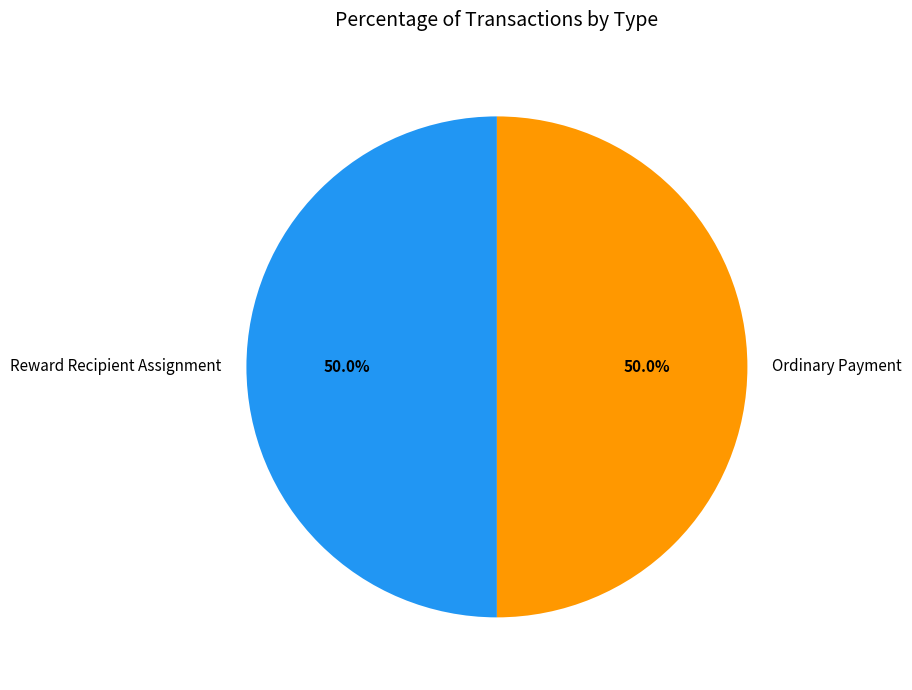

How many slices are in this pie chart?

2